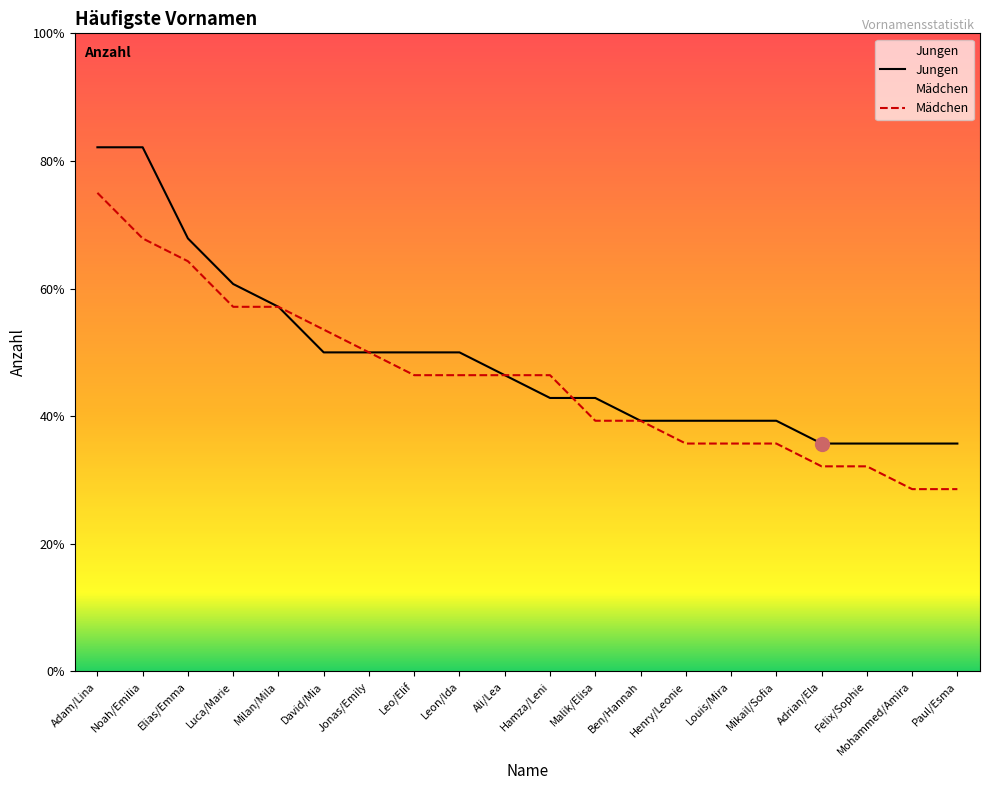

List the labels in order of Jungen value, largest first.

Adam/Lina, Noah/Emilia, Elias/Emma, Luca/Marie, Milan/Mila, David/Mia, Jonas/Emily, Leo/Elif, Leon/Ida, Ali/Lea, Hamza/Leni, Malik/Elisa, Ben/Hannah, Henry/Leonie, Louis/Mira, Mikail/Sofia, Adrian/Ela, Felix/Sophie, Mohammed/Amira, Paul/Esma